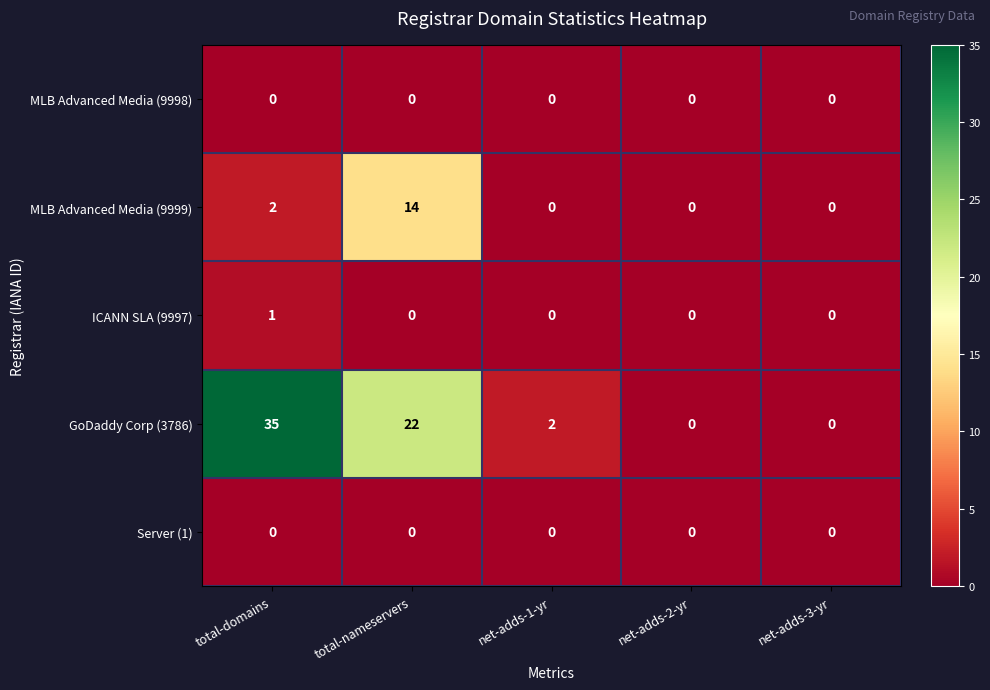

Count the MLB Advanced Media (9999) values in the range 0 to 2.

4